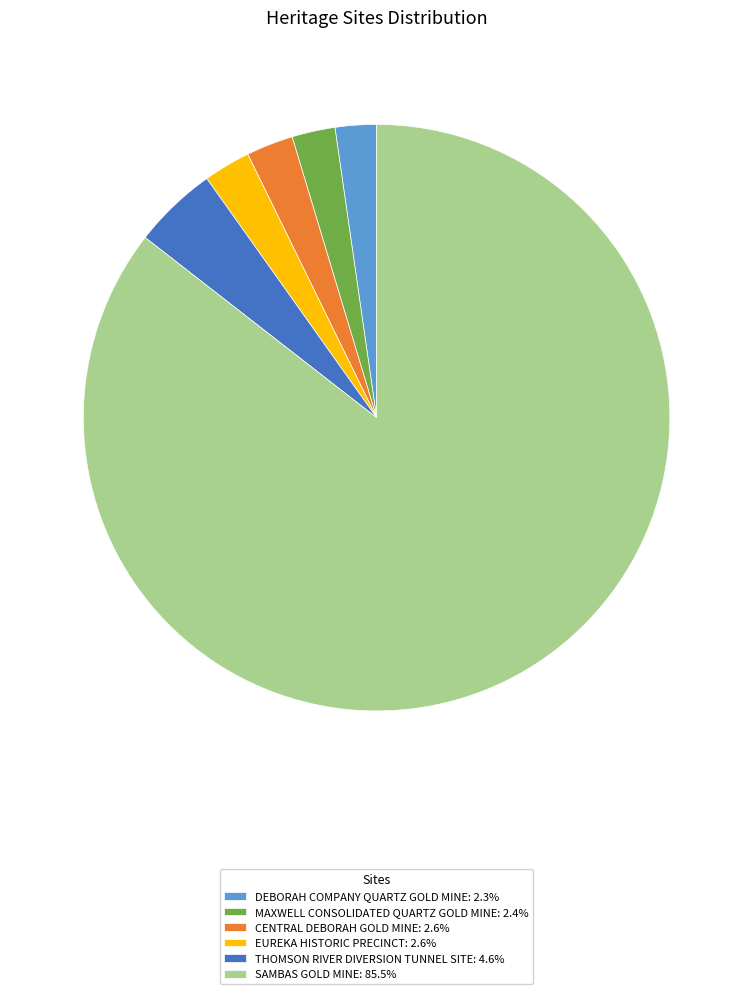

Do DEBORAH COMPANY QUARTZ GOLD MINE: 2.3% and SAMBAS GOLD MINE: 85.5% together represent more than half of the pie?

Yes